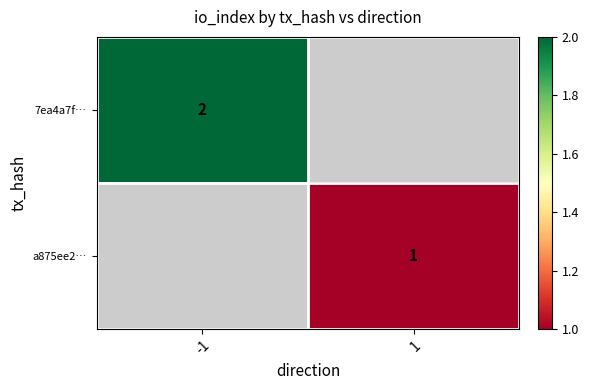

True or false: 7ea4a7f… has a value of 2 at -1.

True